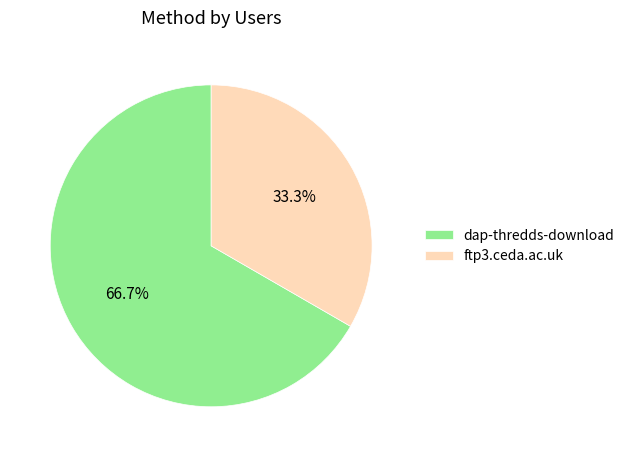

To the nearest percent, what is the difference between the largest and smallest slice percentages?

33%